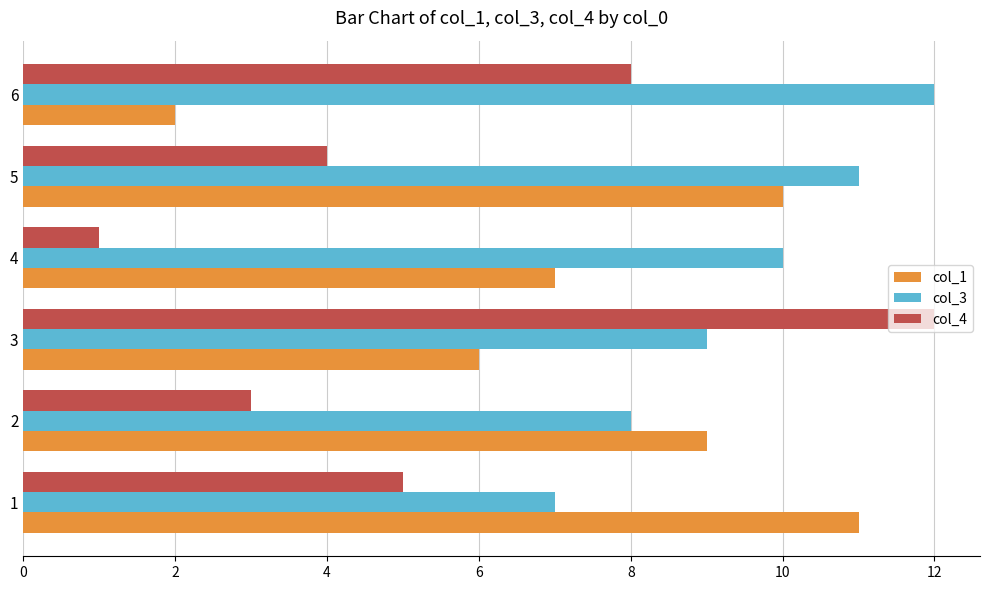

At 1, list the series in order from largest to smallest.

col_1, col_3, col_4